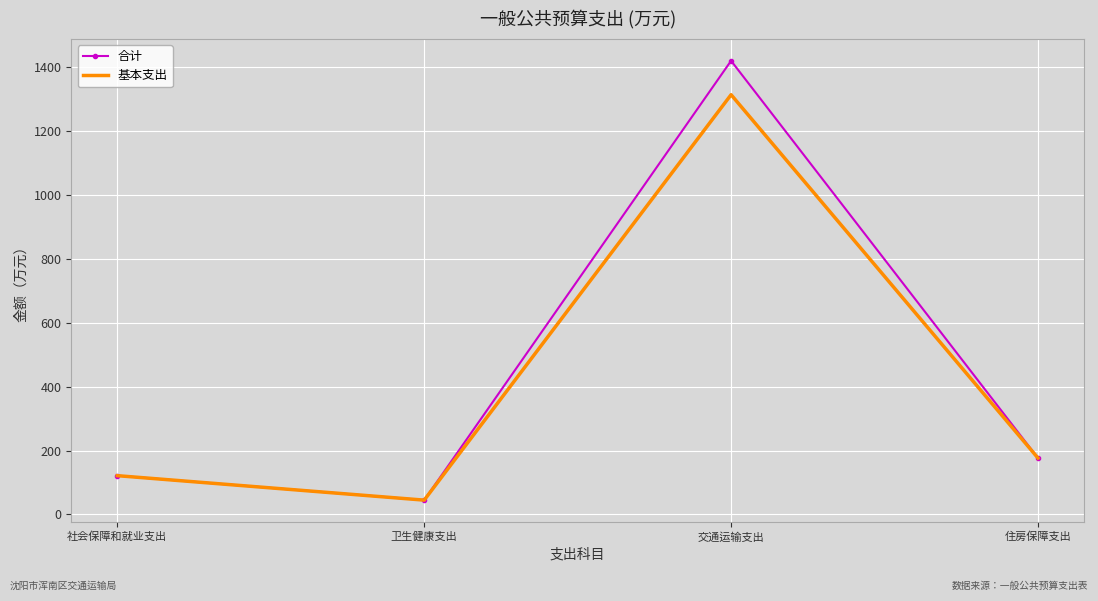

Where is the first local maximum for 基本支出?

交通运输支出